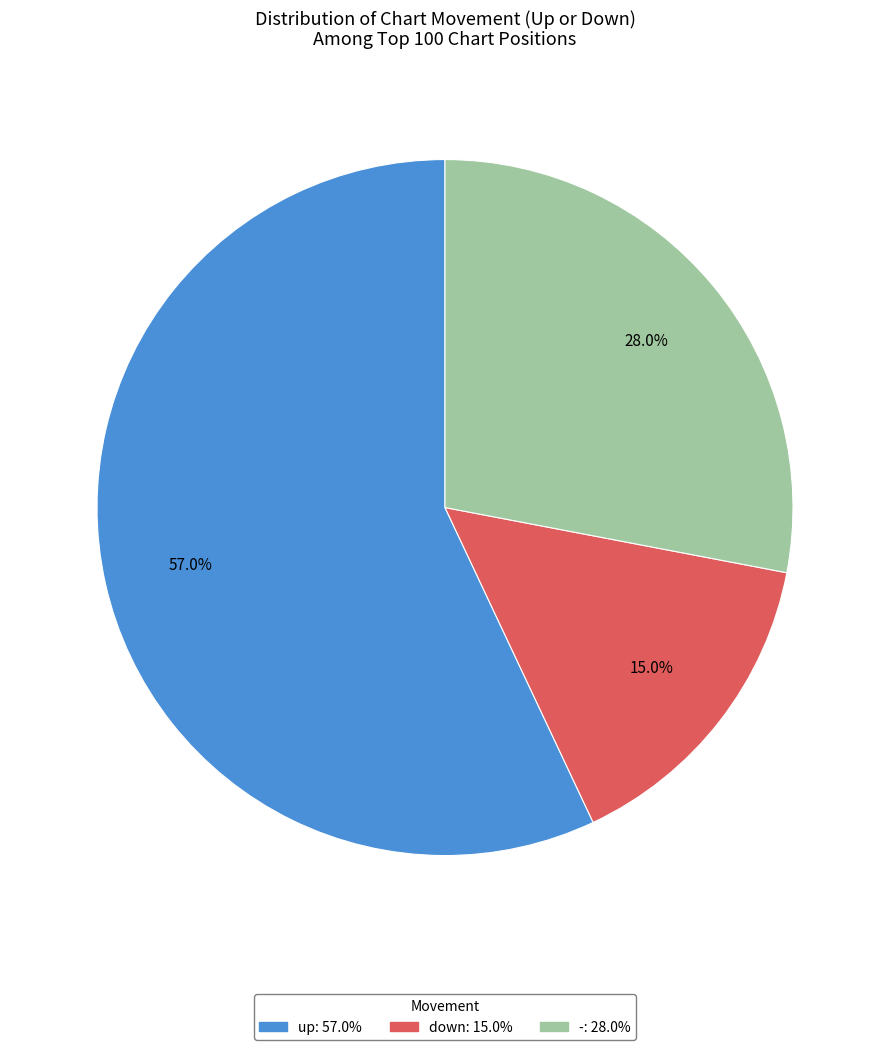

Between down and -, which is larger?

-